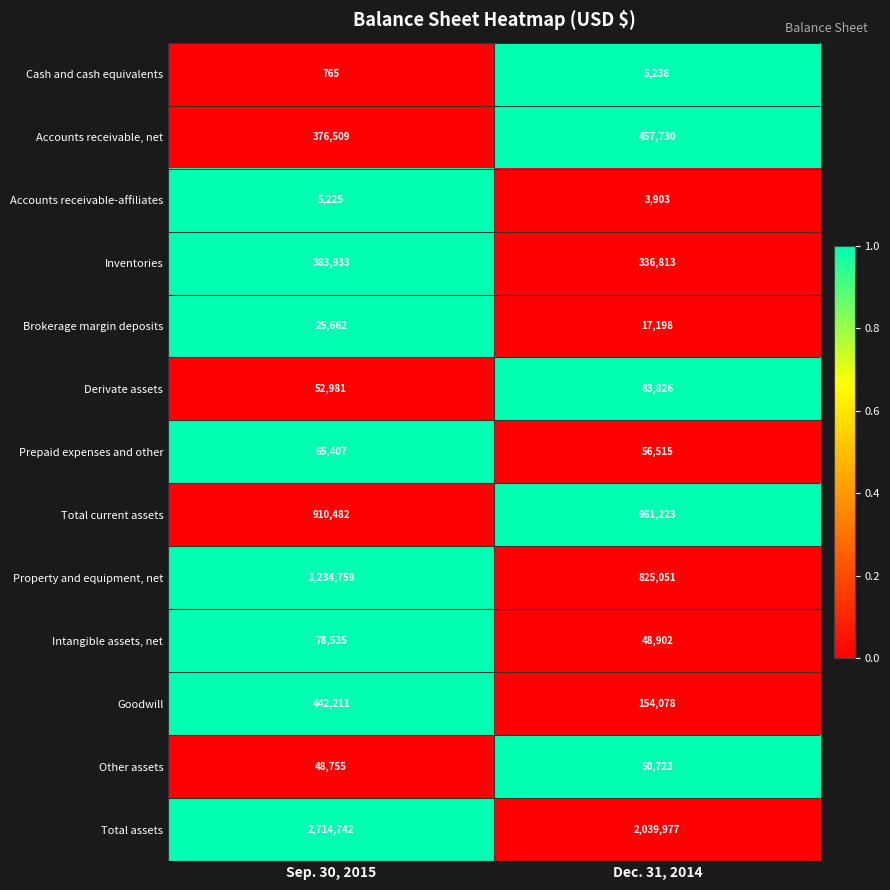

What is the sum of the Goodwill values at Sep. 30, 2015 and Dec. 31, 2014?

596289